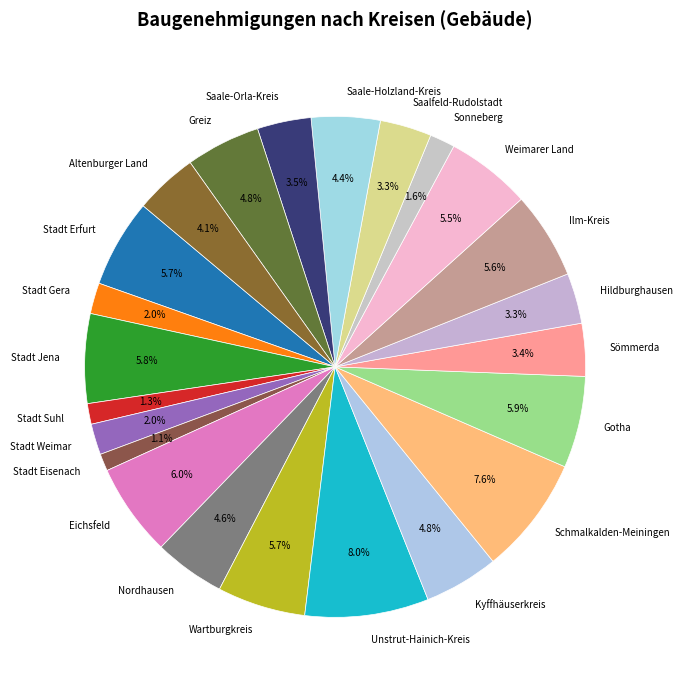

How many segments does this pie chart have?

23